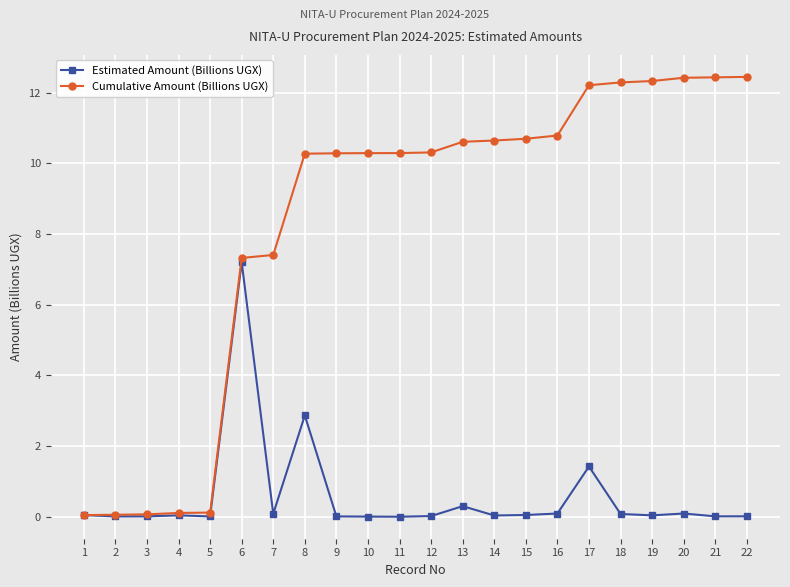

Which series changed the most between 3 and 8?

Cumulative Amount (Billions UGX)